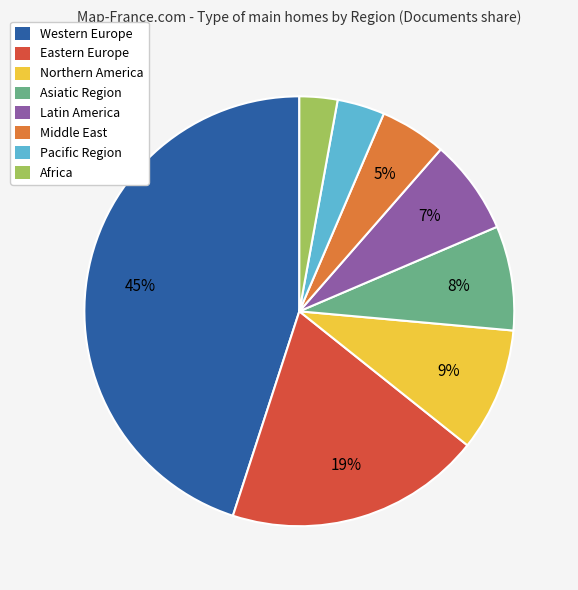

To the nearest percent, what is the difference between the Northern America and Western Europe slice percentages?

36%